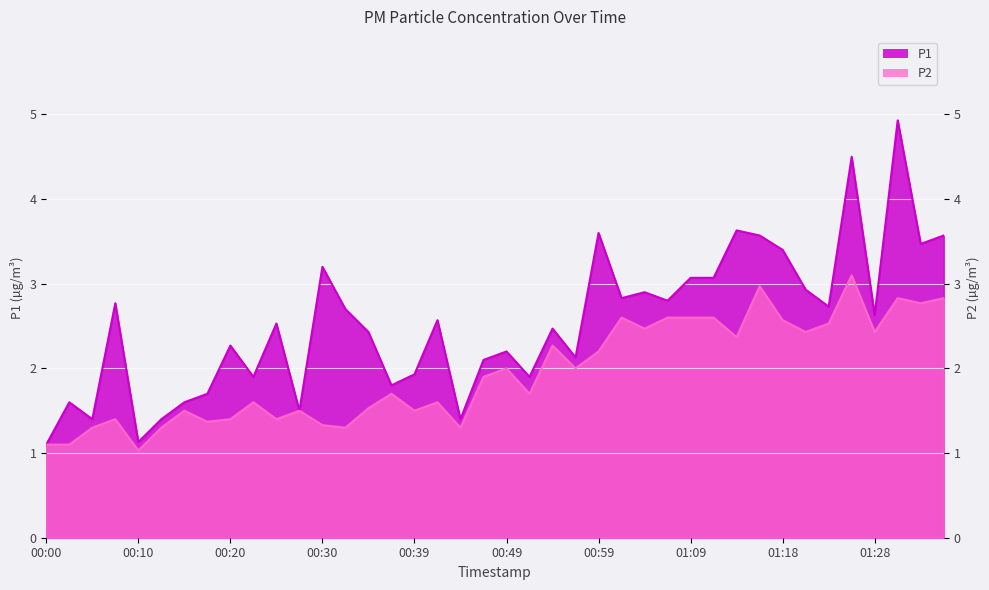

Which category has the highest value in the P2 series?

01:26